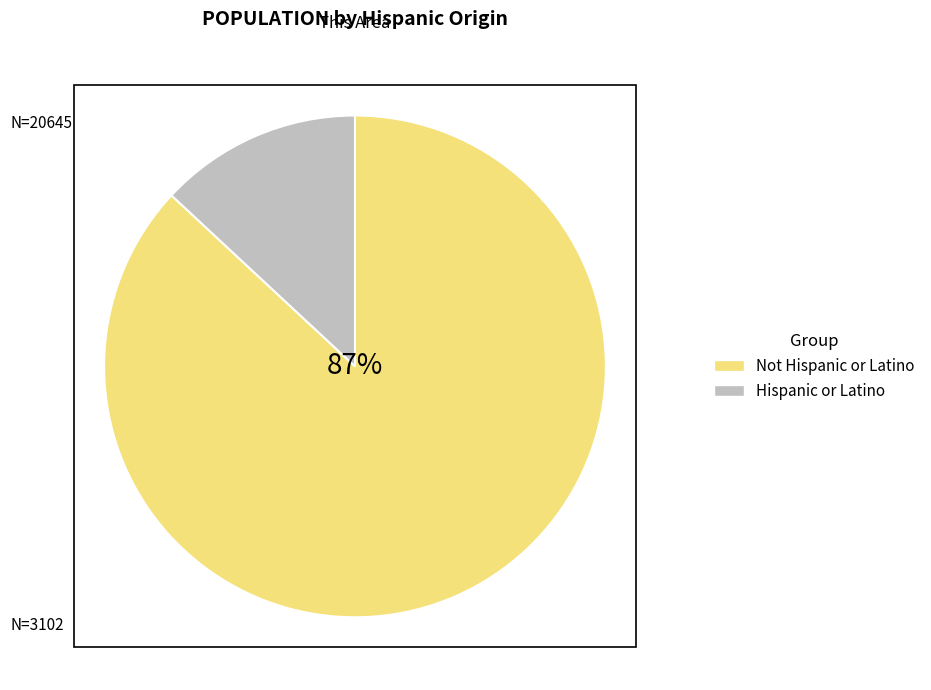

The Not Hispanic or Latino slice represents 87% of the pie. True or false?

True